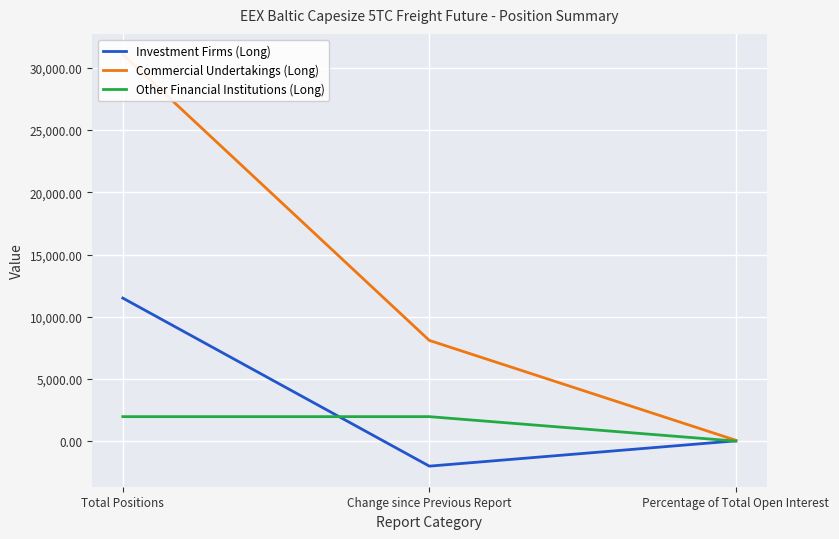

What is the lowest value of the Other Financial Institutions (Long) series?

4.4